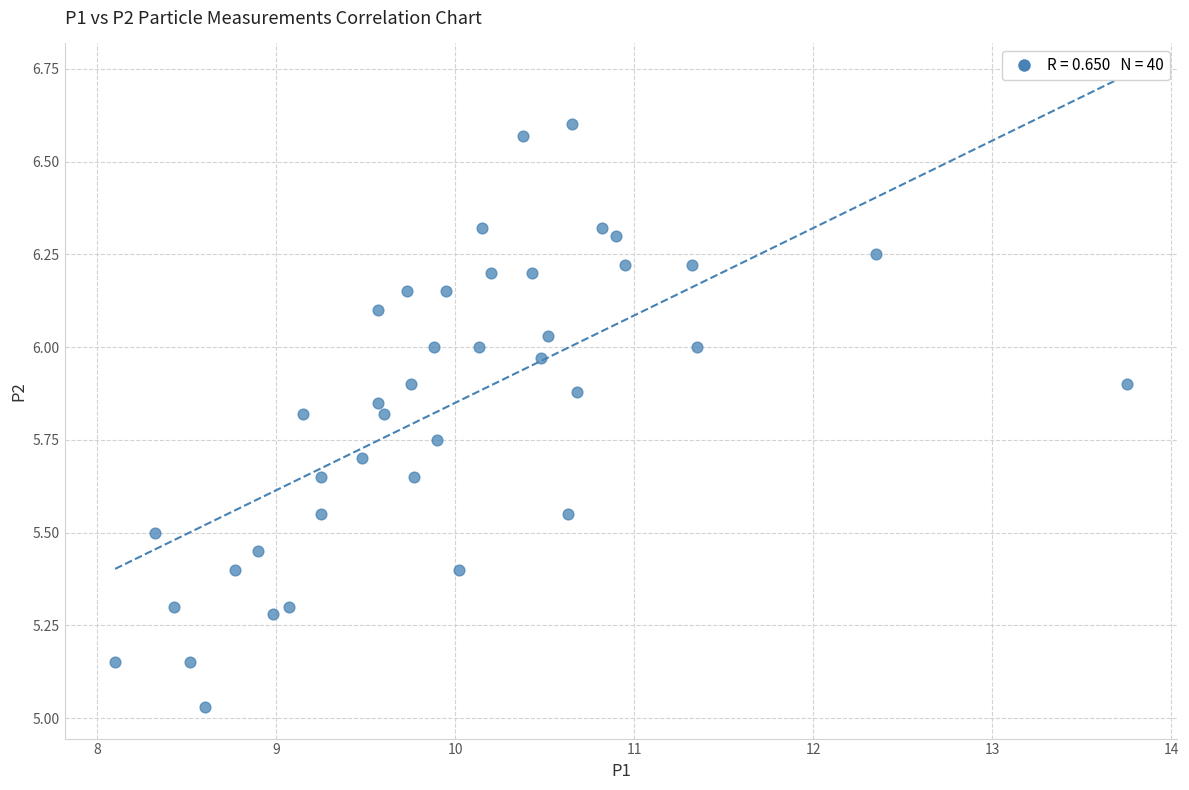

What is the range of Y values (max minus min)?

1.6